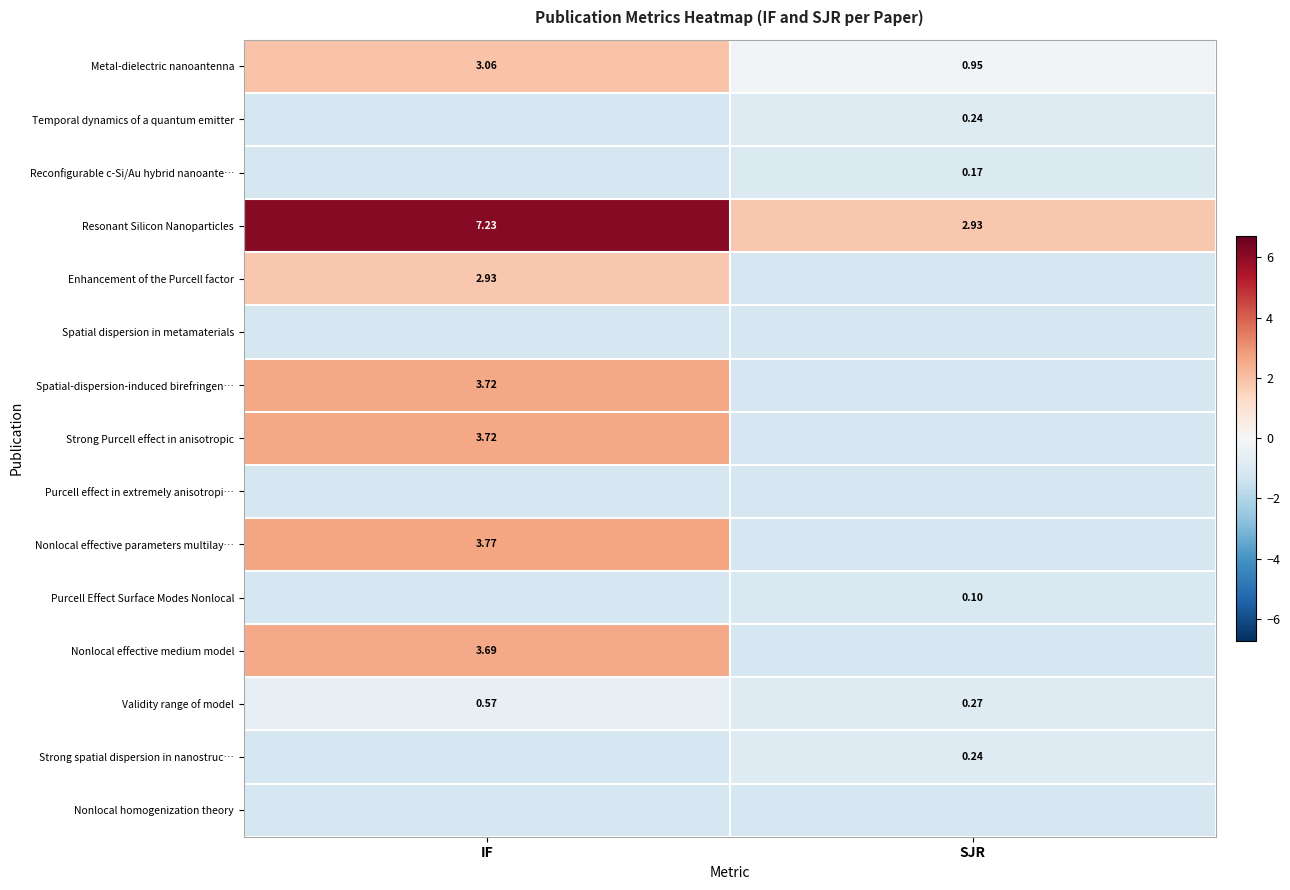

Which category has the highest value in the Validity range of model series?

IF